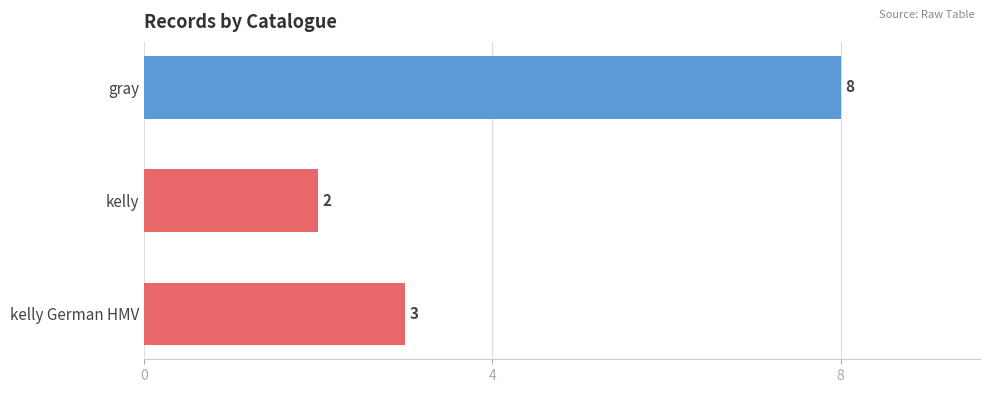

What is the minimum value shown in the chart?

2